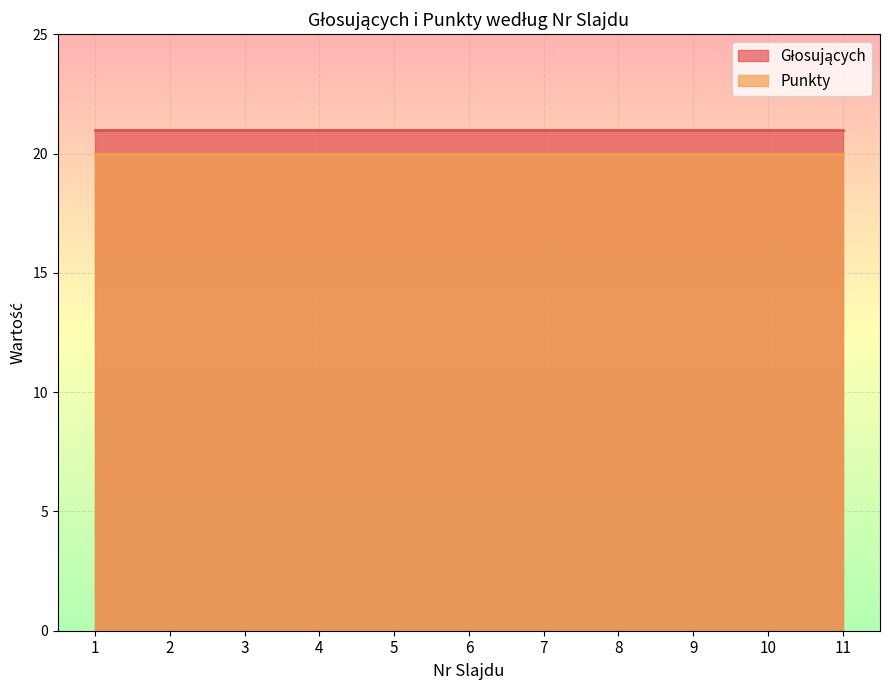

Reading left to right, extract all data points from this chart.

Głosujących: 1=21	2=21	3=21	4=21	5=21	6=21	7=21	8=21	9=21	10=21	11=21
Punkty: 1=20	2=20	3=20	4=20	5=20	6=20	7=20	8=20	9=20	10=20	11=20